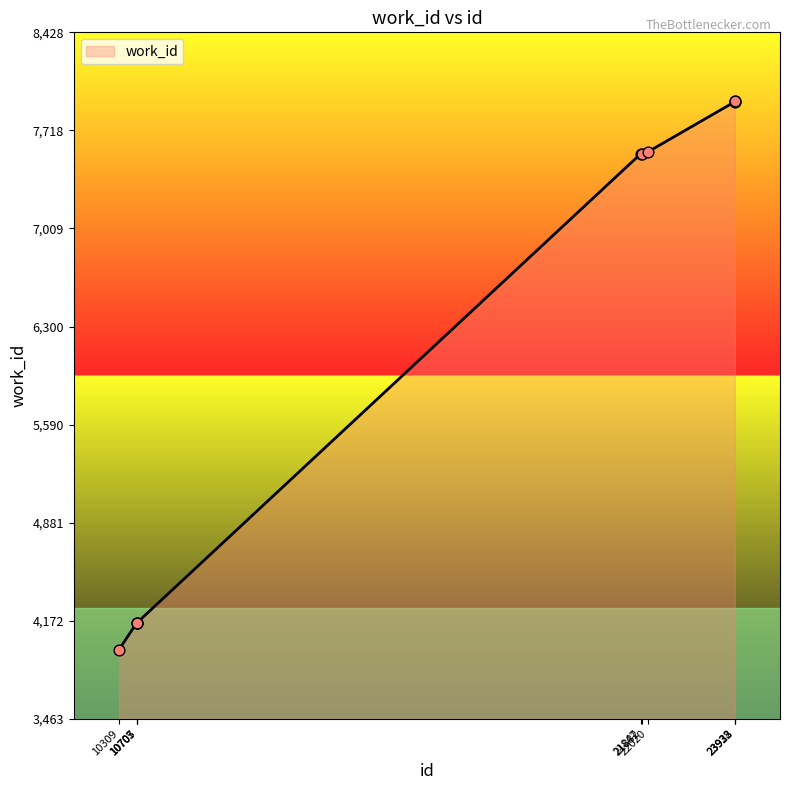

What is the change in value from 10703 to 22020?

+3408